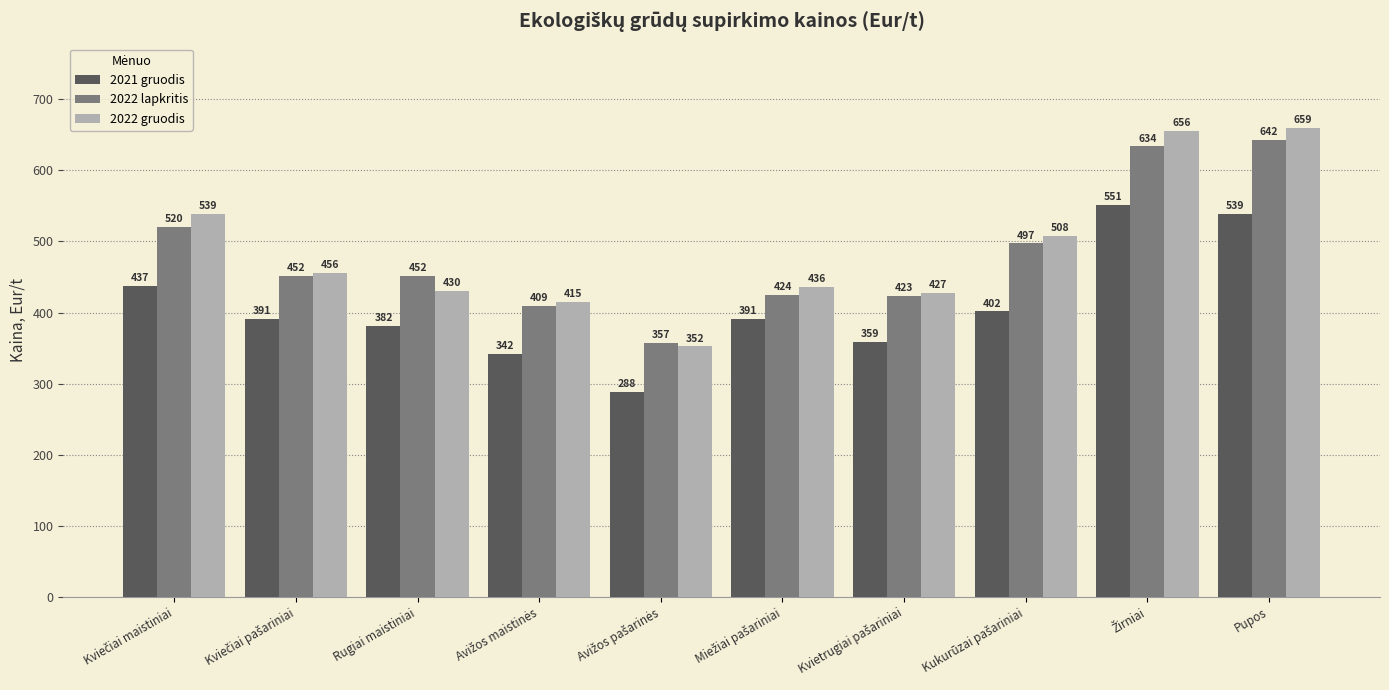

At how many categories does at least one series exceed 325?

10